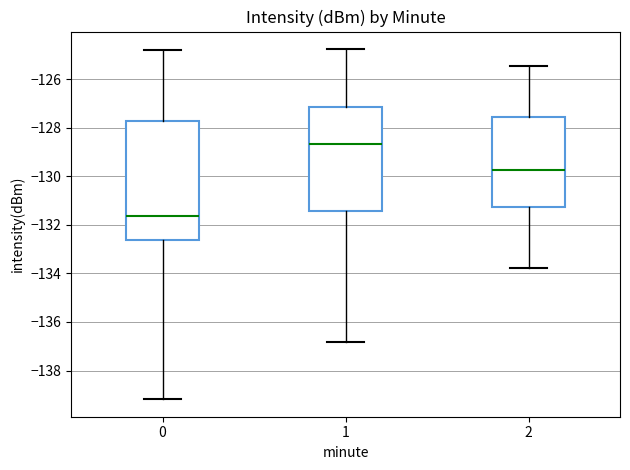

Reading left to right, transcribe this box plot: for each box, give where its median line is, the range the box spans, and where its two whiskers end, as read against the y-axis. The values are not printed on the chart, so give them approximately, as read against the axis.

0: median -131.6, box -132.6 to -127.8, whiskers -139.2 to -124.8
1: median -128.6, box -131.4 to -127.2, whiskers -136.8 to -124.8
2: median -129.8, box -131.2 to -127.6, whiskers -133.8 to -125.4